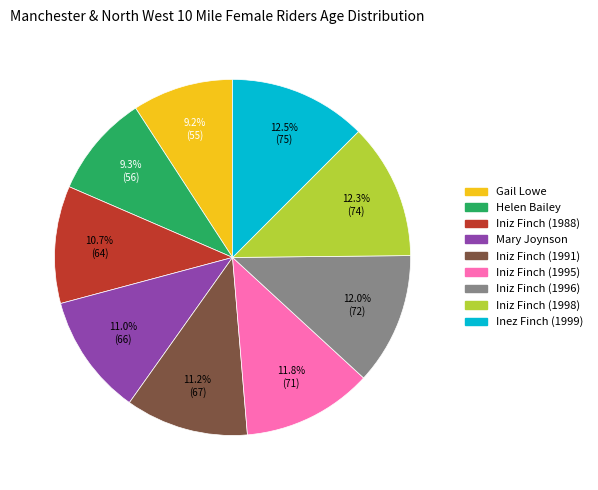

True or false: Iniz Finch (1995) accounts for 12% of the total.

True